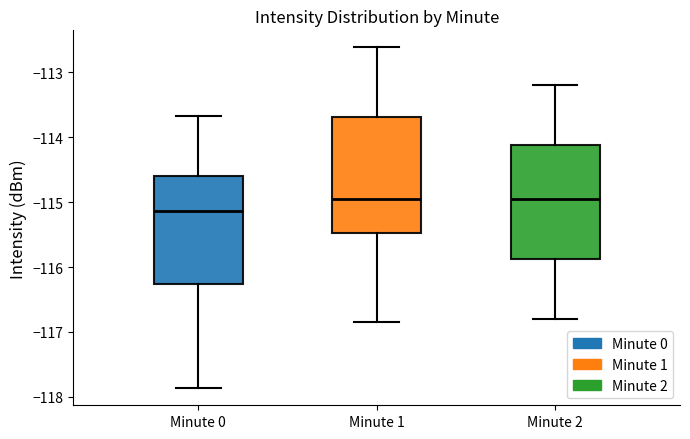

Where does the upper whisker of the box for Minute 1 end on the y-axis? The values are not printed on the chart, so give them approximately, as read against the axis.

-112.6